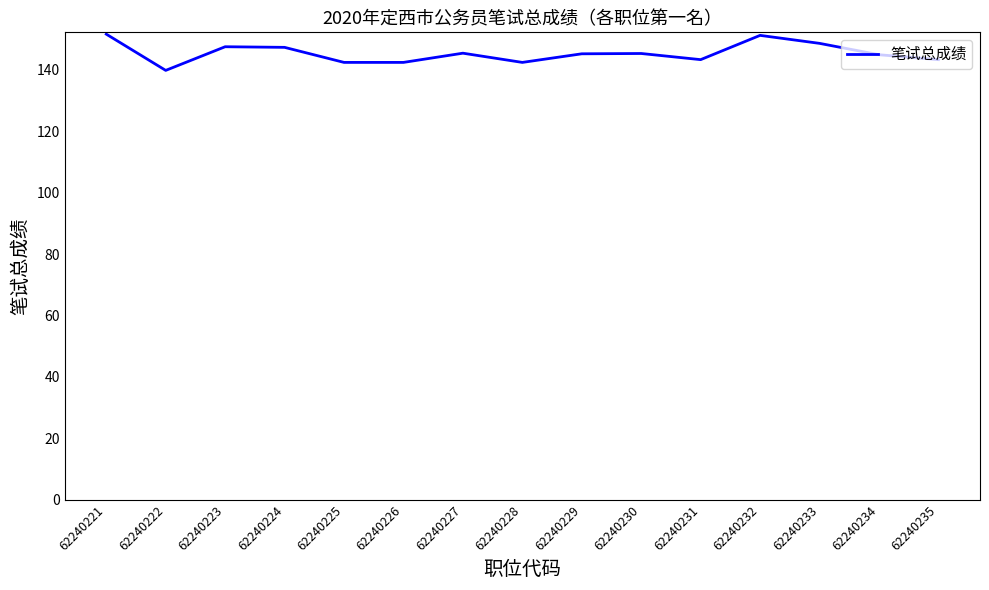

Is it true that the value at 62240231 is 143.3?

True